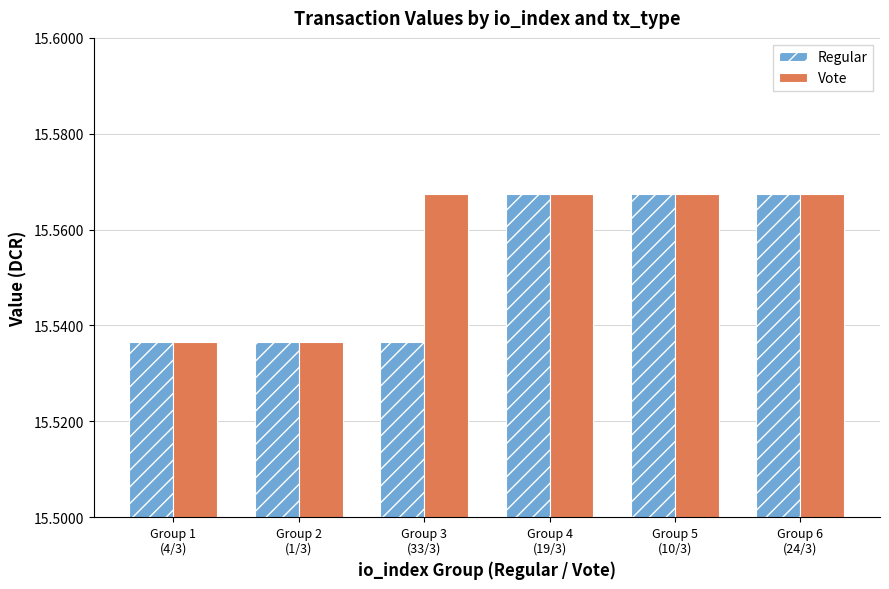

True or false: Vote has a value of 24.3 at Group 5
(10/3).

False